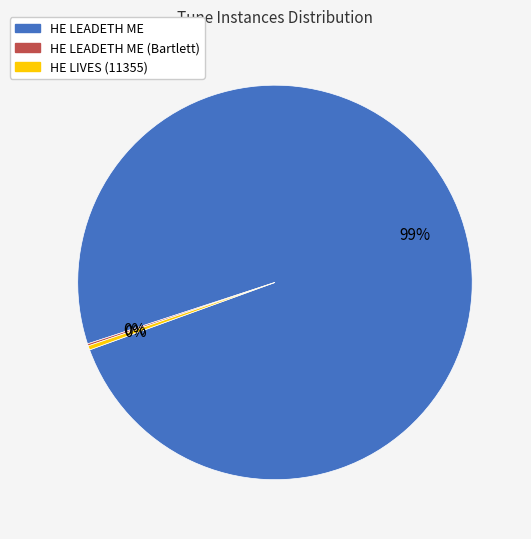

The HE LIVES (11355) slice represents 0% of the pie. True or false?

True